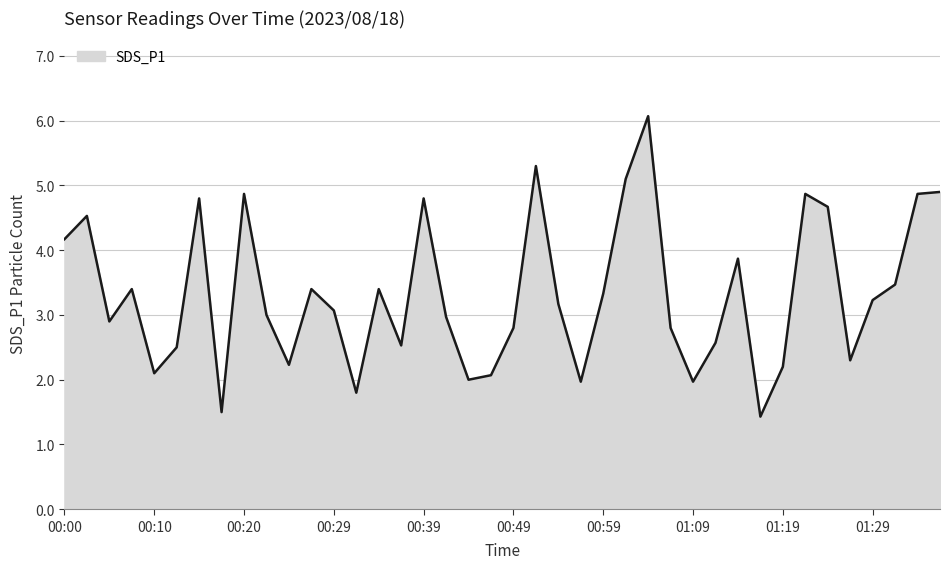

What is the maximum value shown in the chart?

6.1